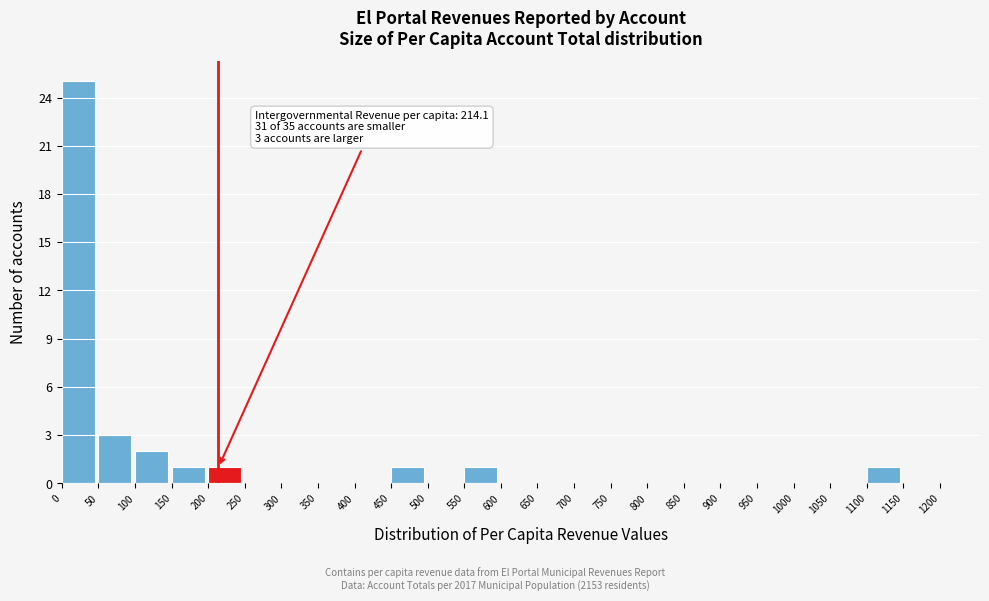

Which range on the x-axis has the tallest bar?

0 to 50